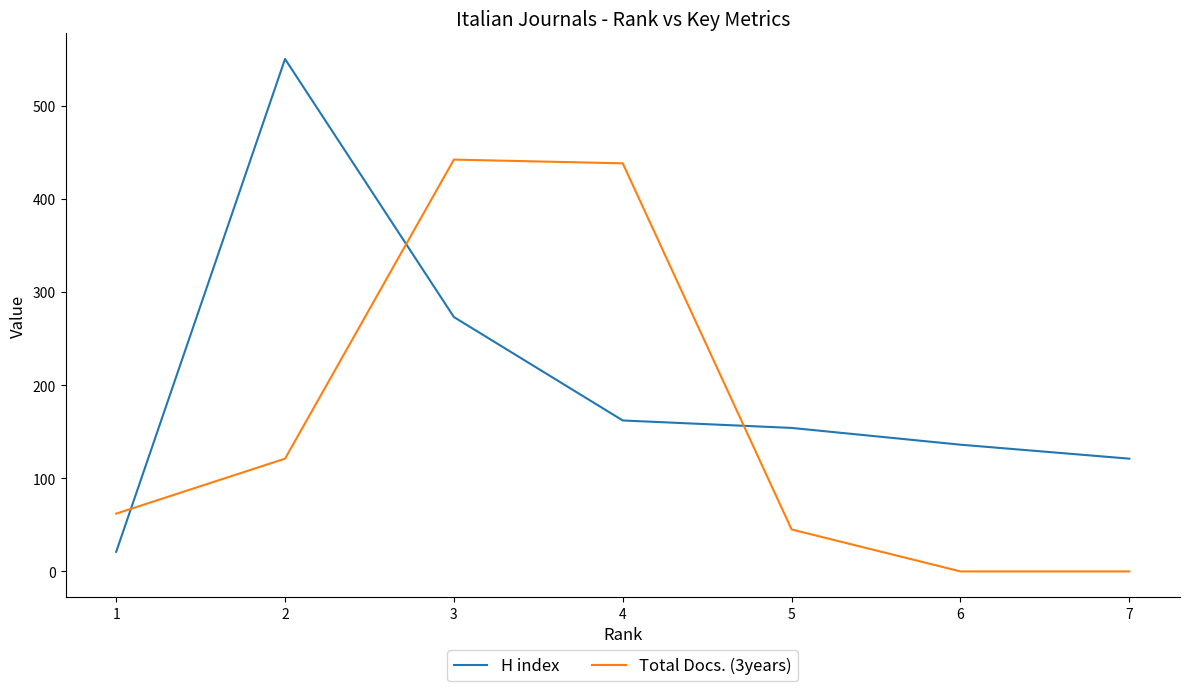

Which series changed the most between 5 and 2?

H index